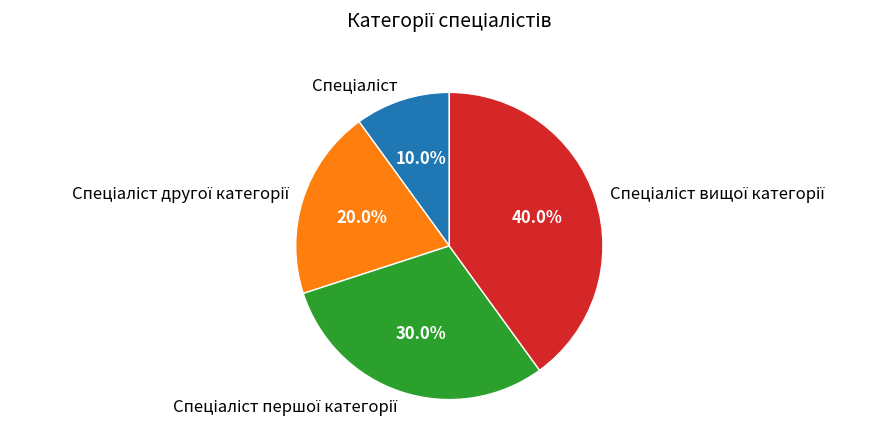

Does any single category account for the majority?

No